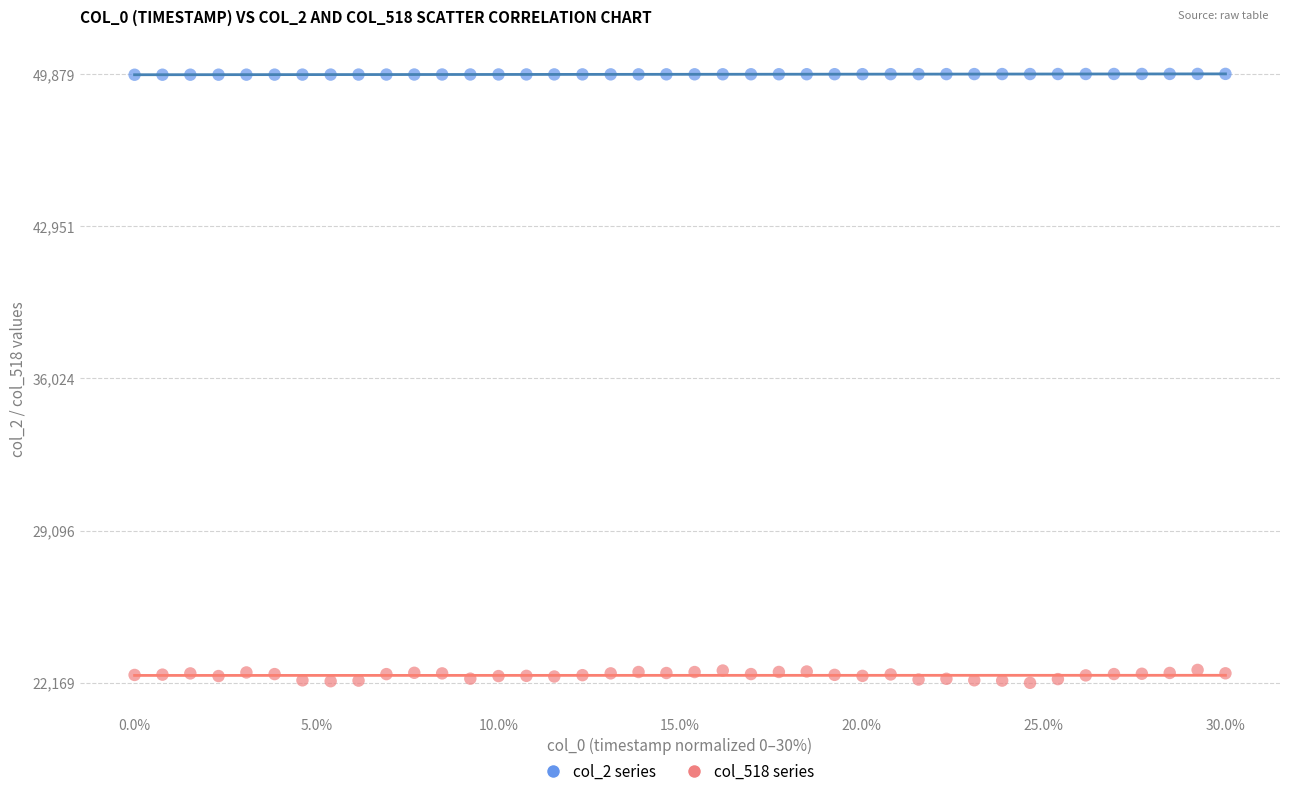

Which series reaches the maximum Y coordinate?

col_2 series